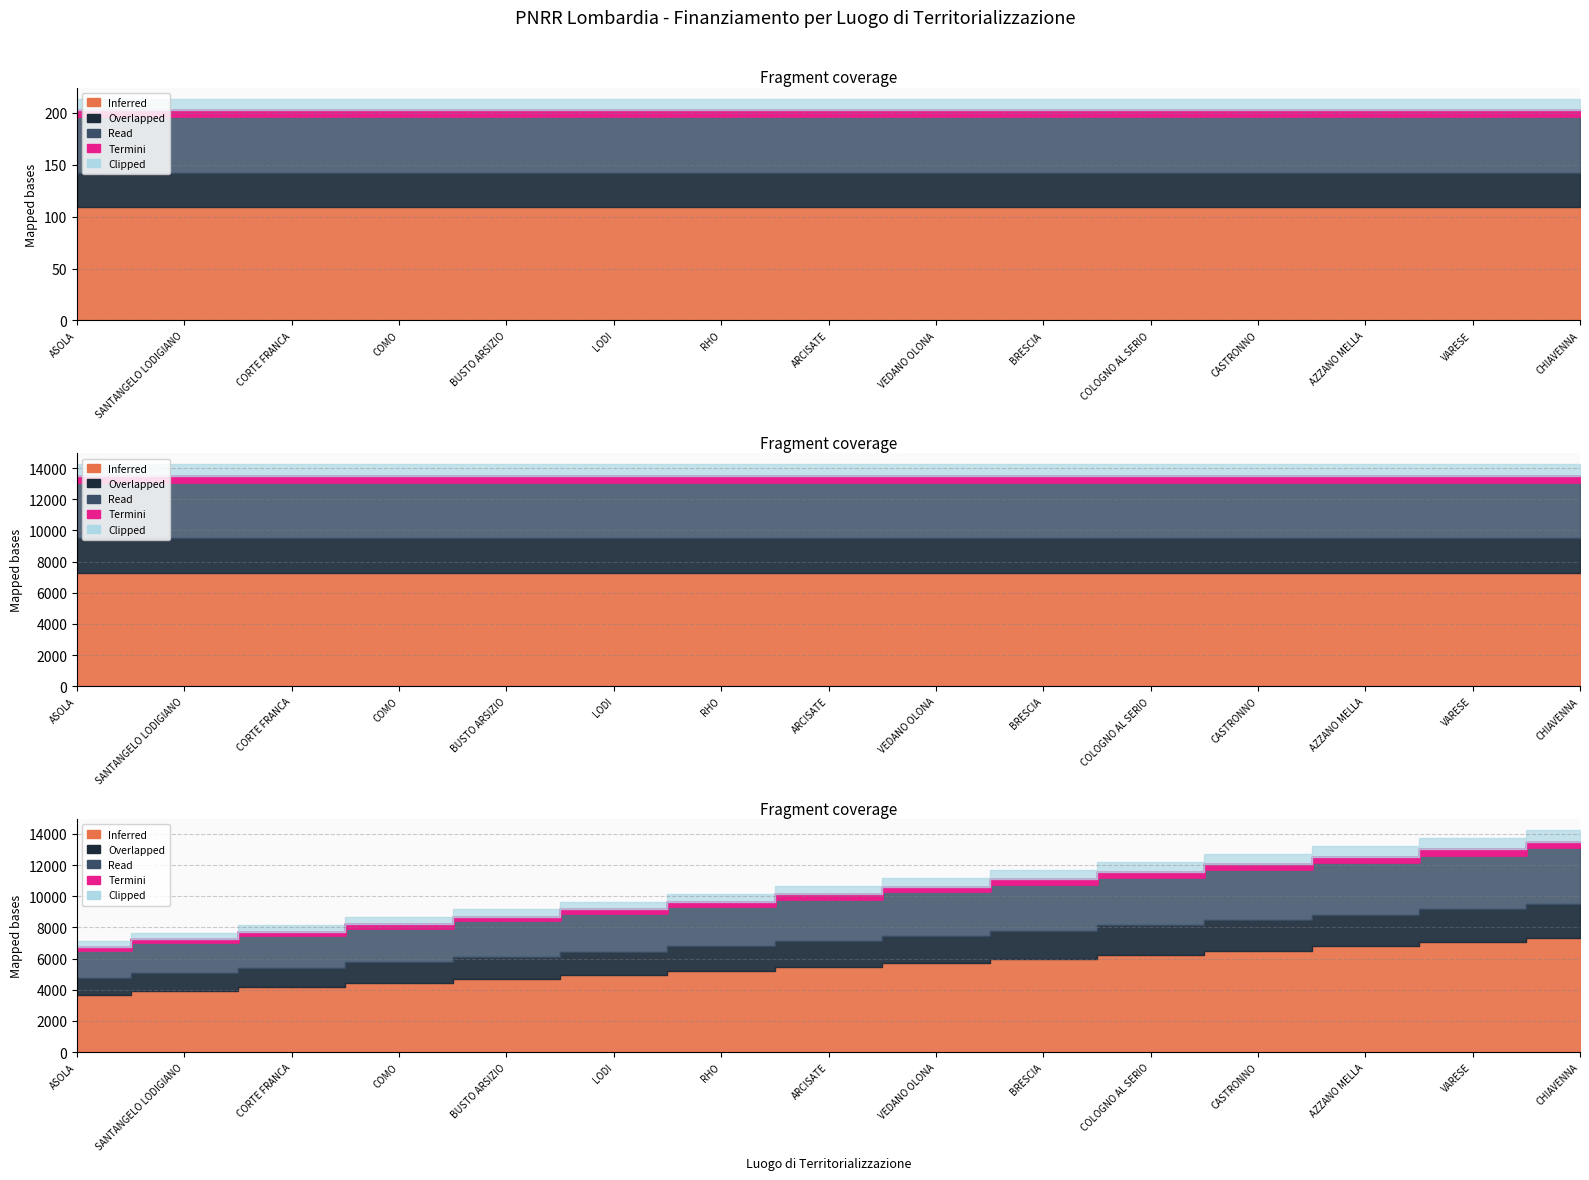

What is the maximum value shown in the chart?

7301.0